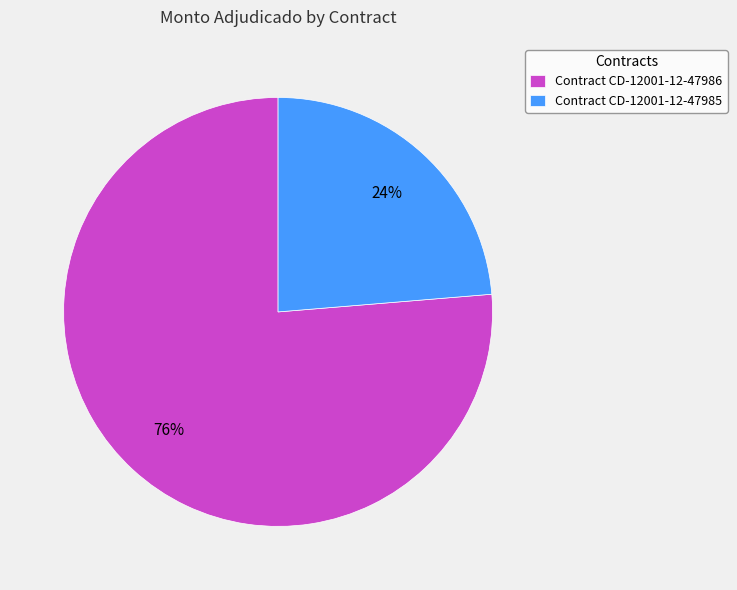

Is it true that Contract CD-12001-12-47986 is 76% of the pie?

True